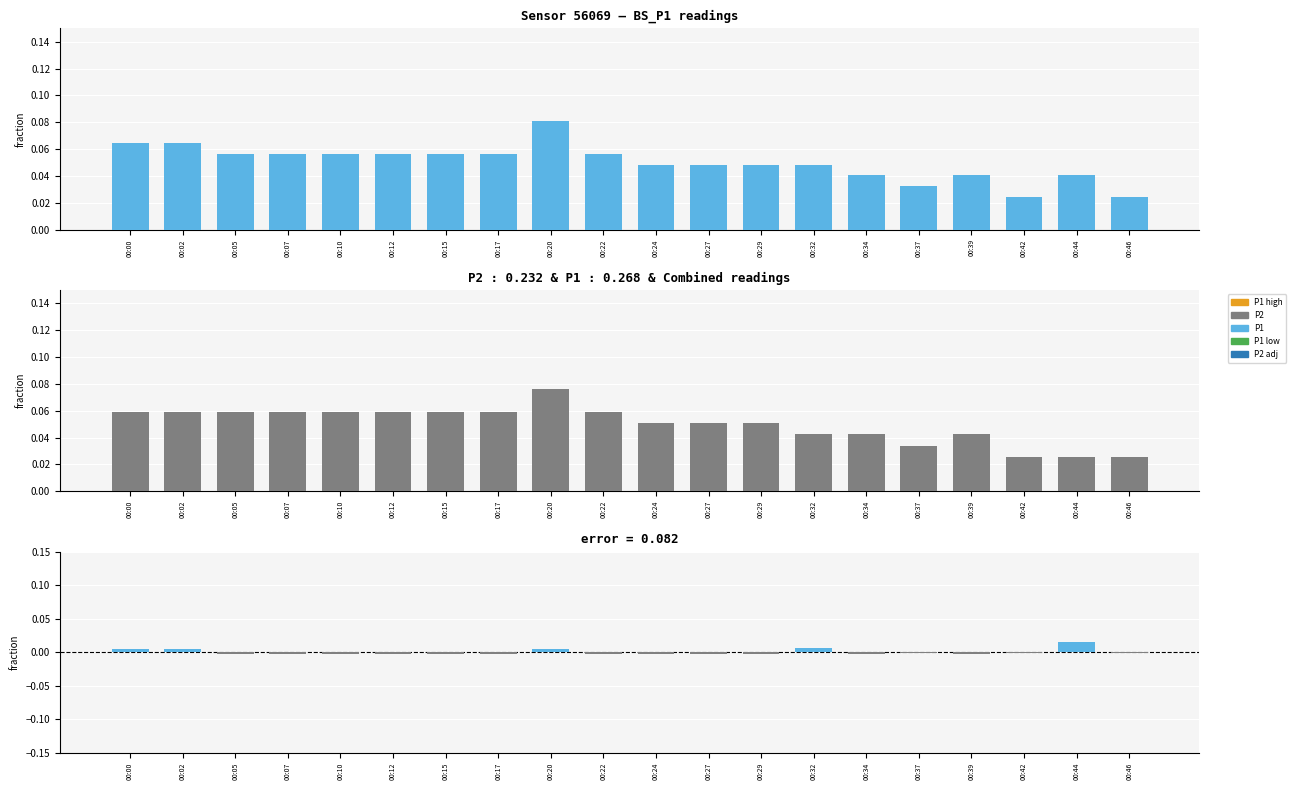

Reading right to left, extract all data points from this chart.

P1: 00:46=0.0	00:44=0.0	00:42=0.0	00:39=0.0	00:37=0.0	00:34=0.0	00:32=0.0	00:29=0.0	00:27=0.0	00:24=0.0	00:22=0.1	00:20=0.1	00:17=0.1	00:15=0.1	00:12=0.1	00:10=0.1	00:07=0.1	00:05=0.1	00:02=0.1	00:00=0.1
P2: 00:46=0.0	00:44=0.0	00:42=0.0	00:39=0.0	00:37=0.0	00:34=0.0	00:32=0.0	00:29=0.1	00:27=0.1	00:24=0.1	00:22=0.1	00:20=0.1	00:17=0.1	00:15=0.1	00:12=0.1	00:10=0.1	00:07=0.1	00:05=0.1	00:02=0.1	00:00=0.1
P1 - P2: 00:46=-0.0	00:44=0.0	00:42=-0.0	00:39=-0.0	00:37=-0.0	00:34=-0.0	00:32=0.0	00:29=-0.0	00:27=-0.0	00:24=-0.0	00:22=-0.0	00:20=0.0	00:17=-0.0	00:15=-0.0	00:12=-0.0	00:10=-0.0	00:07=-0.0	00:05=-0.0	00:02=0.0	00:00=0.0